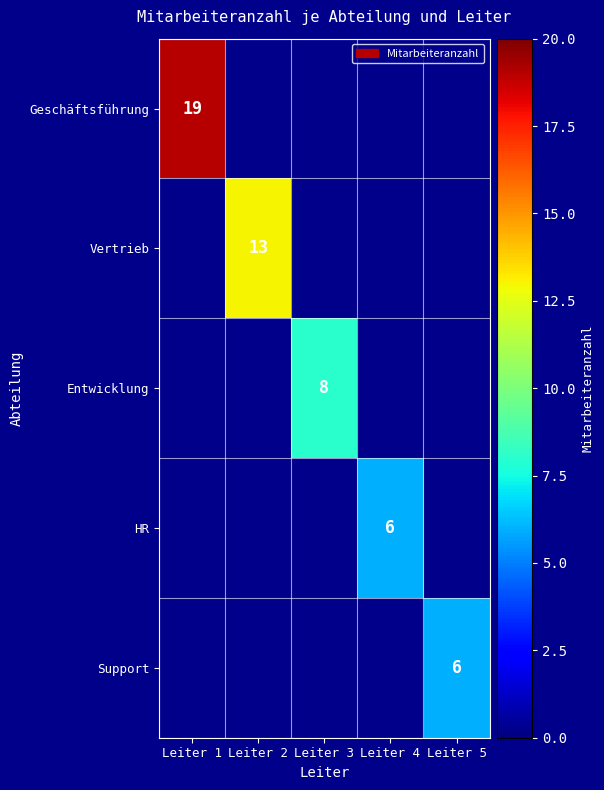

Is it true that Geschäftsführung equals 28 at Leiter 1?

False